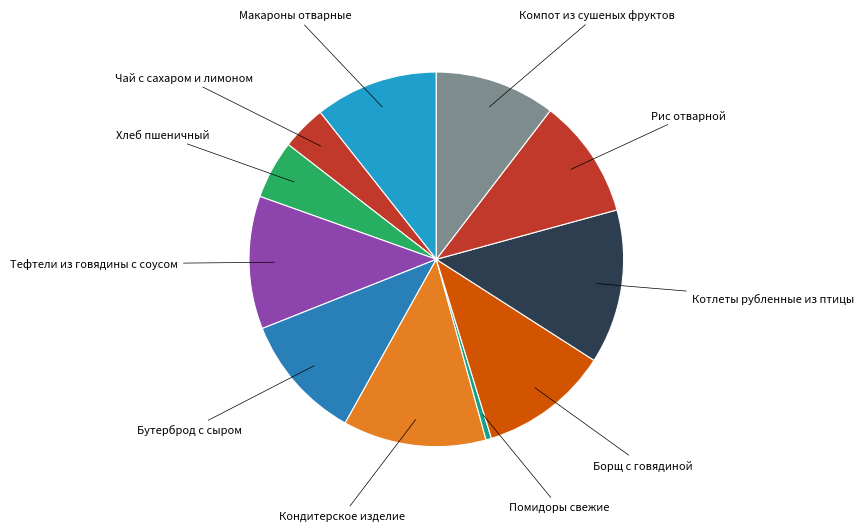

Count the number of slices in the pie.

11